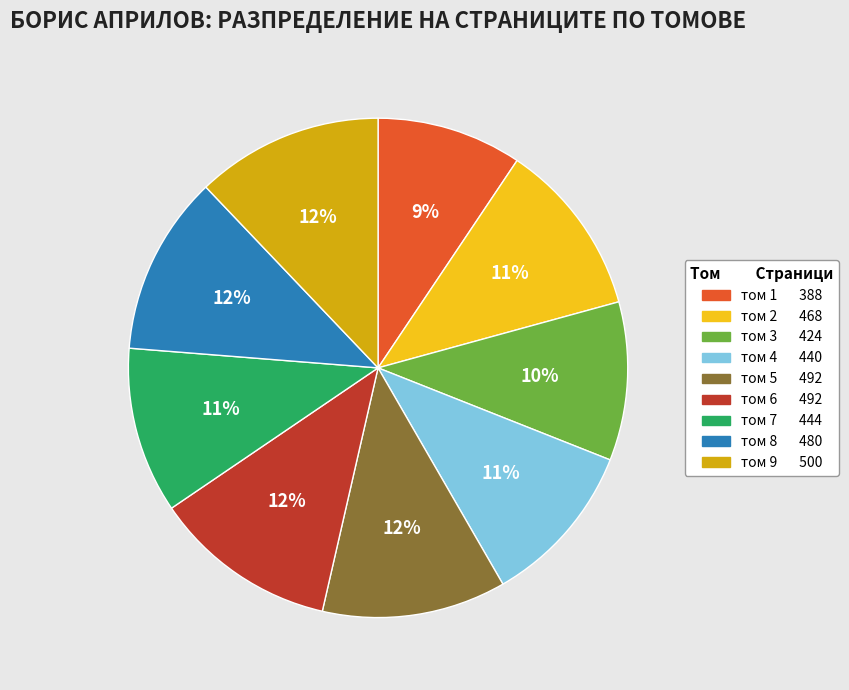

To the nearest percent, what is the difference between the largest and smallest slice percentages?

3%